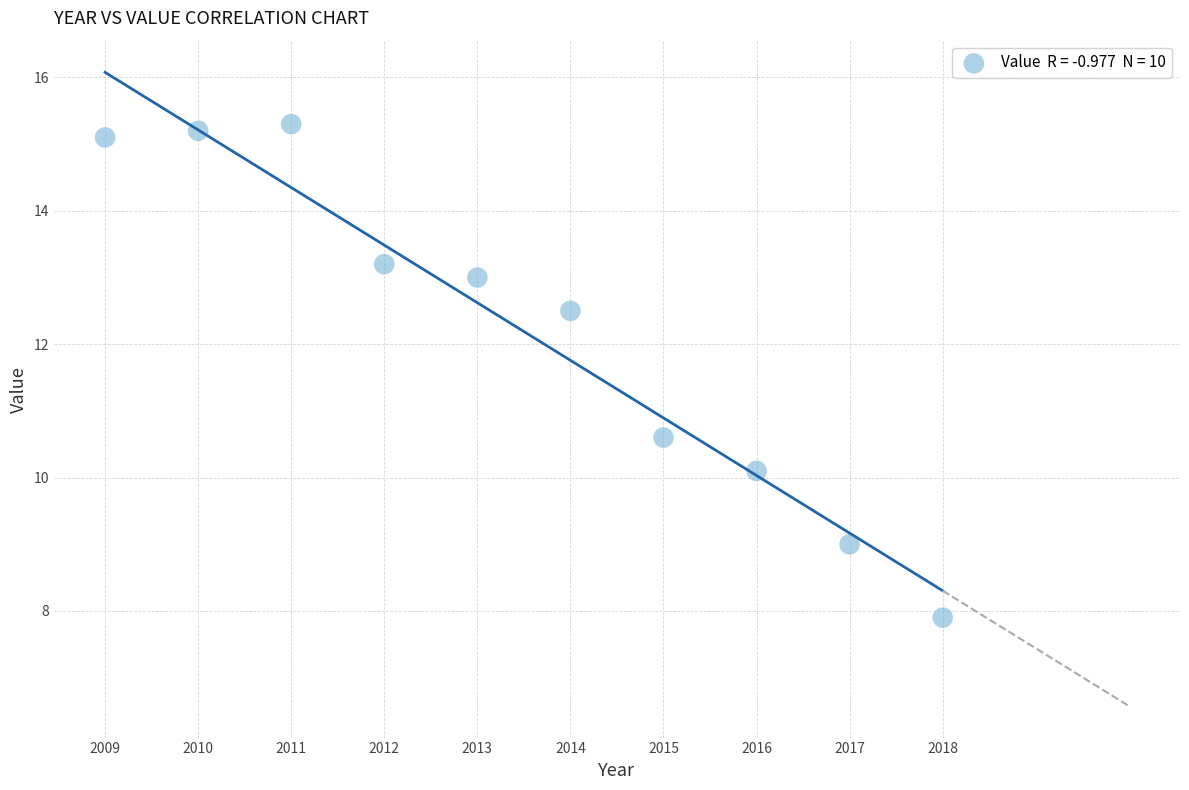

What Y value in the scatter plot is closest to 11?

10.6